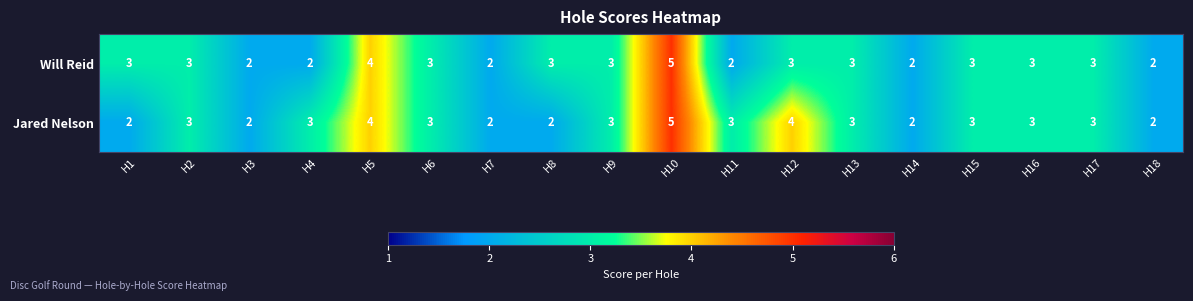

Which label corresponds to the largest value in the chart?

H10